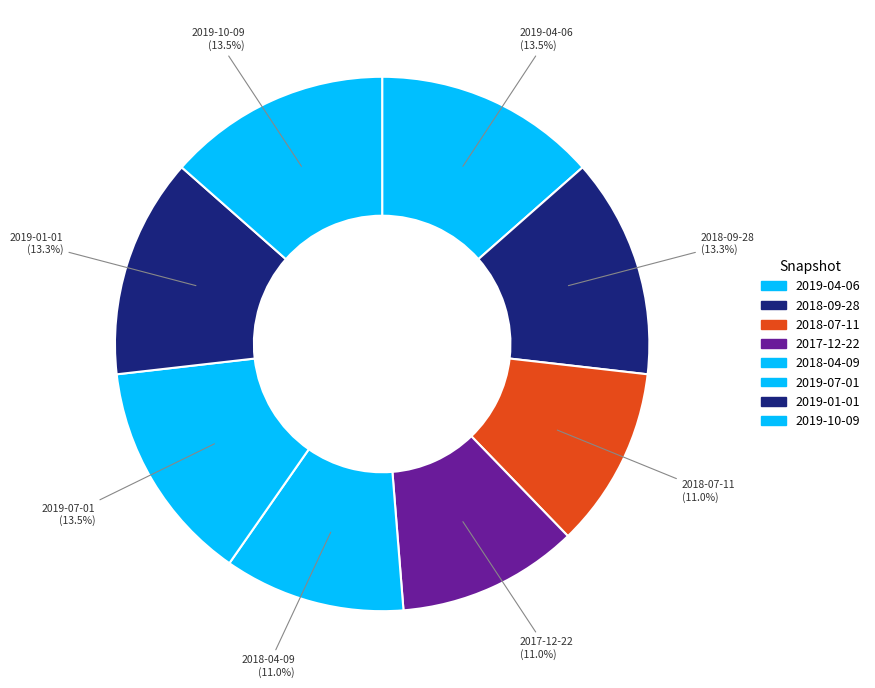

To the nearest percent, what portion does 2018-09-28 represent?

13%